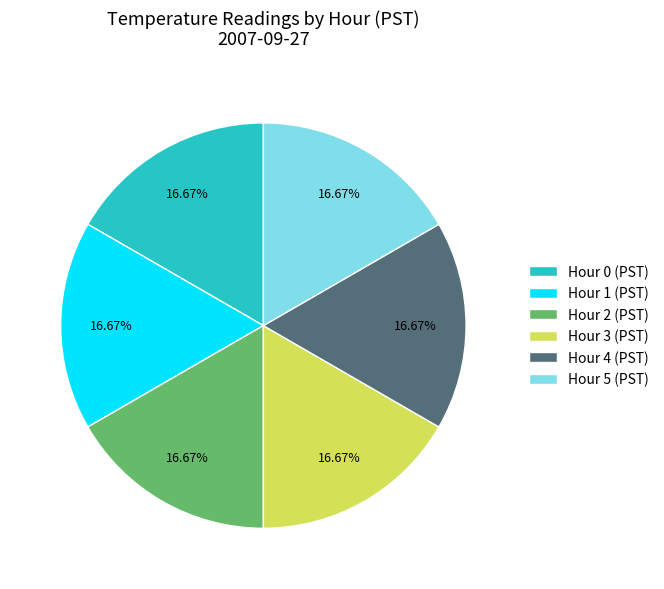

Combined, what portion of the pie is Hour 4 and Hour 0?

33.6%